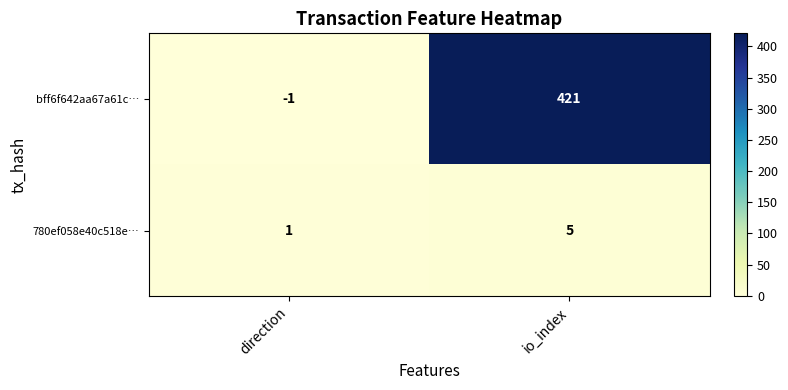

How many distinct data groups are displayed?

2